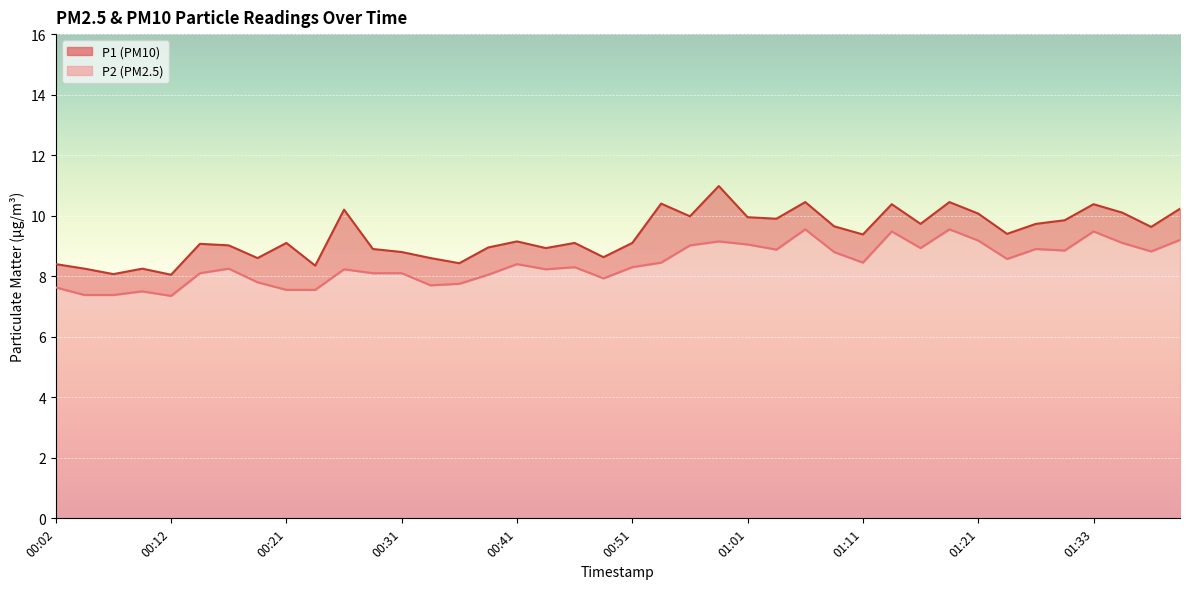

What are all the series names shown in the legend?

P1, P2